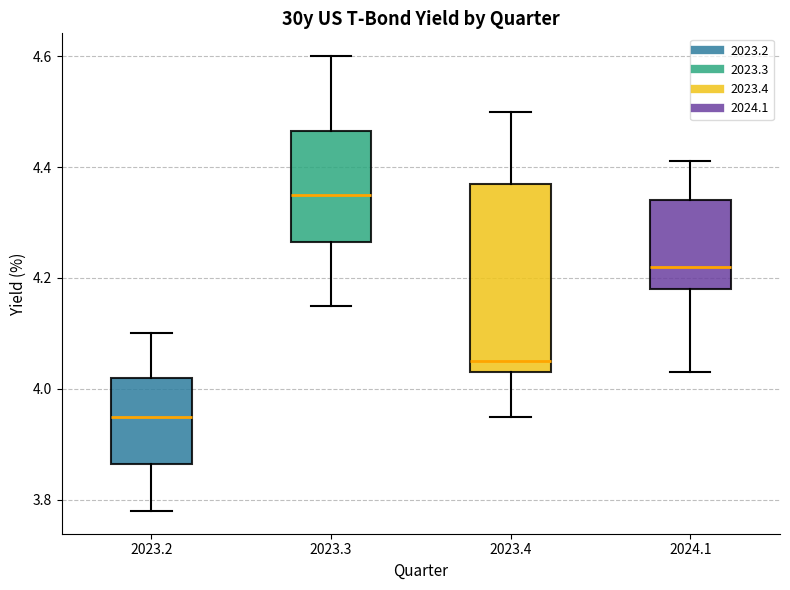

Reading left to right, transcribe this box plot: for each box, give where its median line is, the range the box spans, and where its two whiskers end, as read against the y-axis. The values are not printed on the chart, so give them approximately, as read against the axis.

2023.2: median 3.96, box 3.86 to 4.02, whiskers 3.78 to 4.10
2023.3: median 4.36, box 4.26 to 4.46, whiskers 4.16 to 4.60
2023.4: median 4.06, box 4.04 to 4.38, whiskers 3.96 to 4.50
2024.1: median 4.22, box 4.18 to 4.34, whiskers 4.04 to 4.42